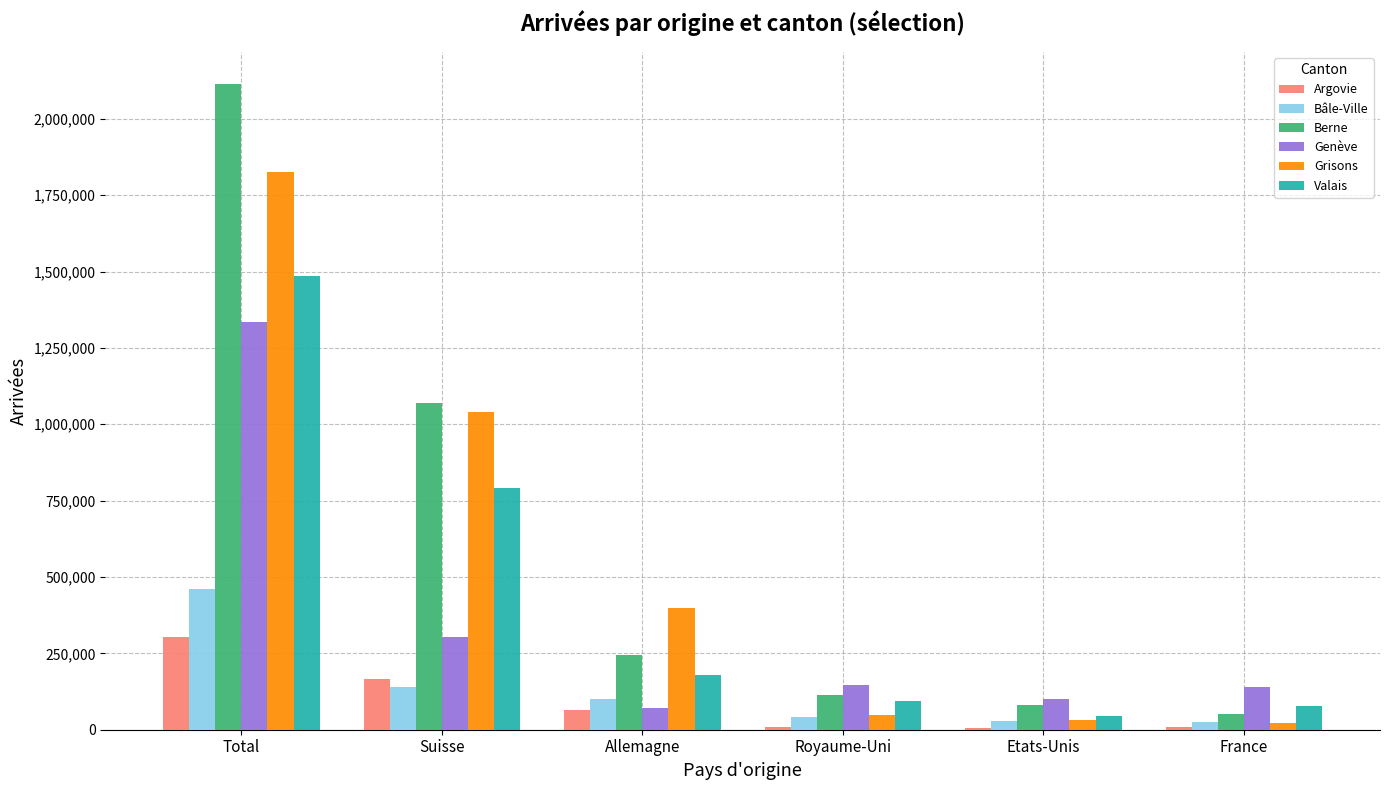

Is the value of Argovie at Royaume-Uni greater than the value of Genève at Royaume-Uni?

No